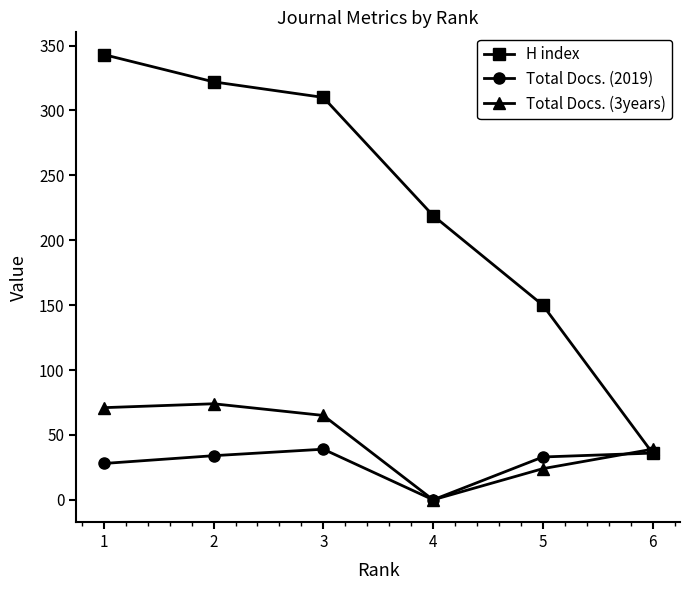

Rank the series by their maximum value, from lowest to highest.

Total Docs. (2019), Total Docs. (3years), H index